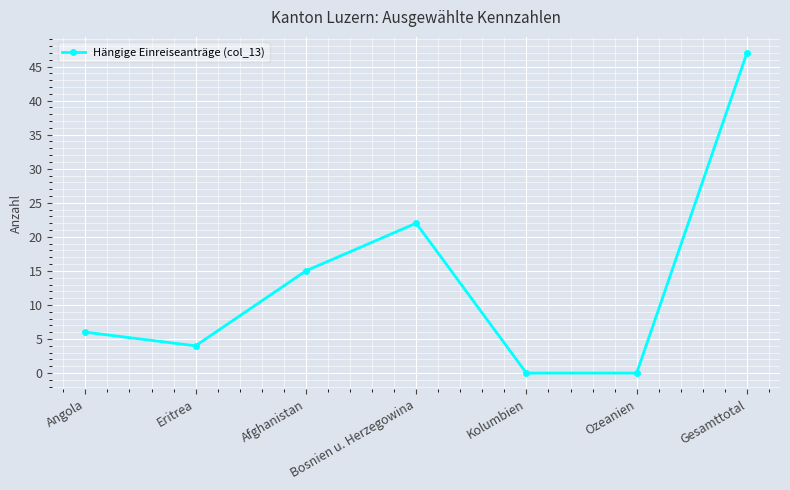

What value does the data have at Eritrea, to the nearest 5?

5